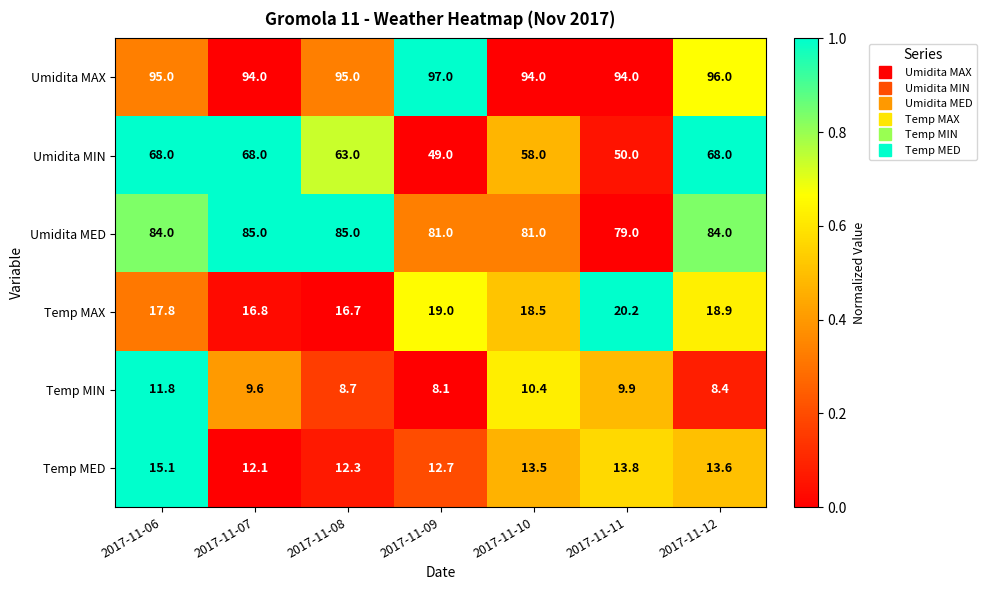

How many series are shown in this chart?

6